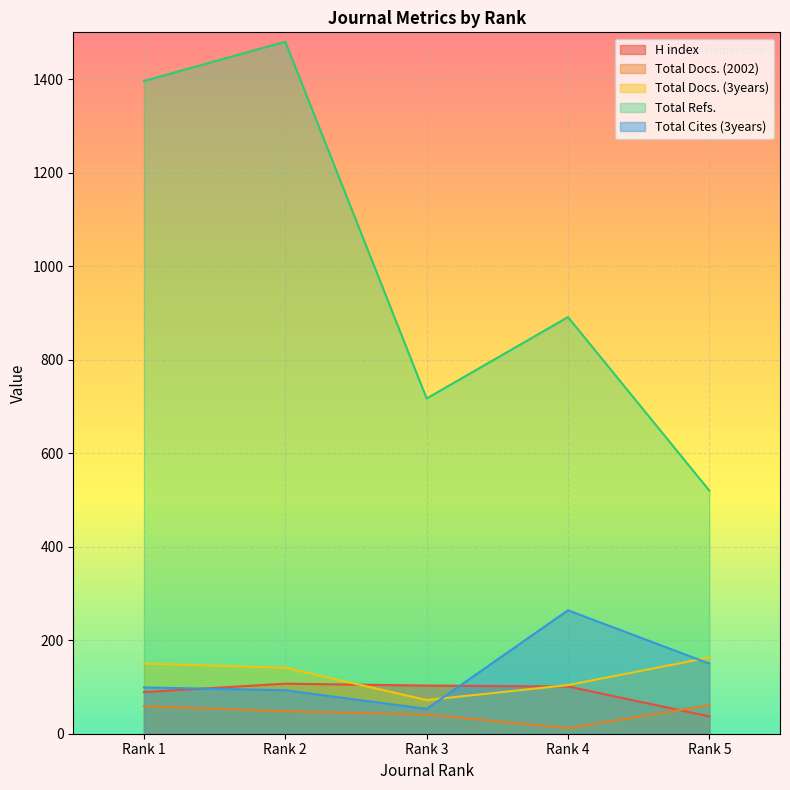

The value of Total Refs. at Rank 5 is 520. True or false?

True